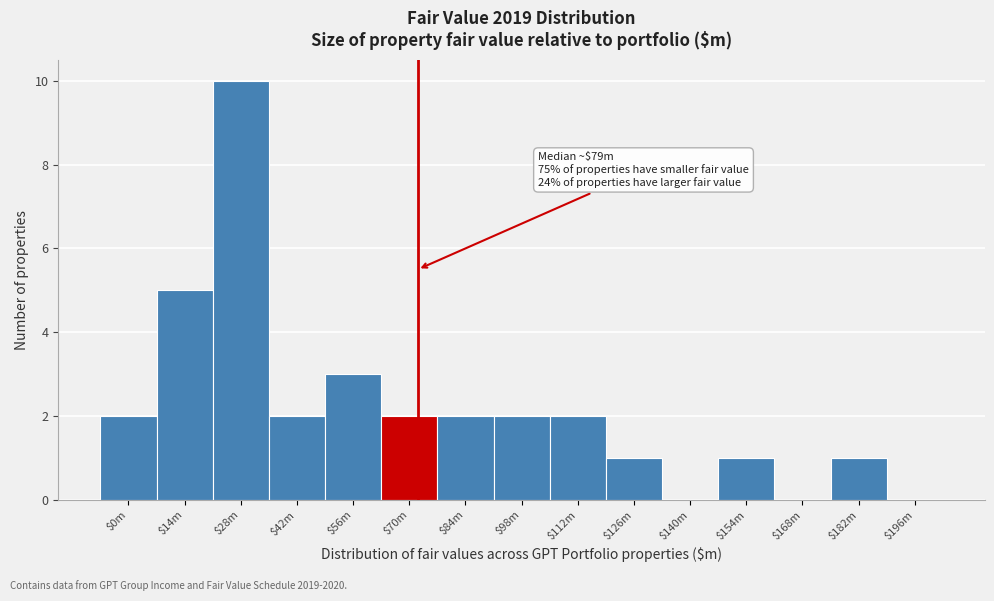

What is the sum of all values?

33